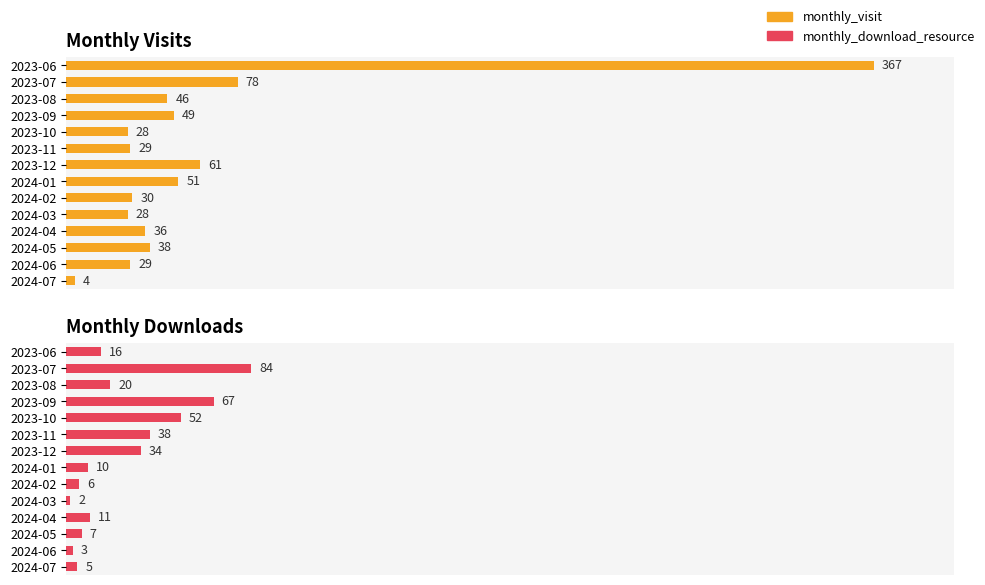

How many bars are there in each group?

2